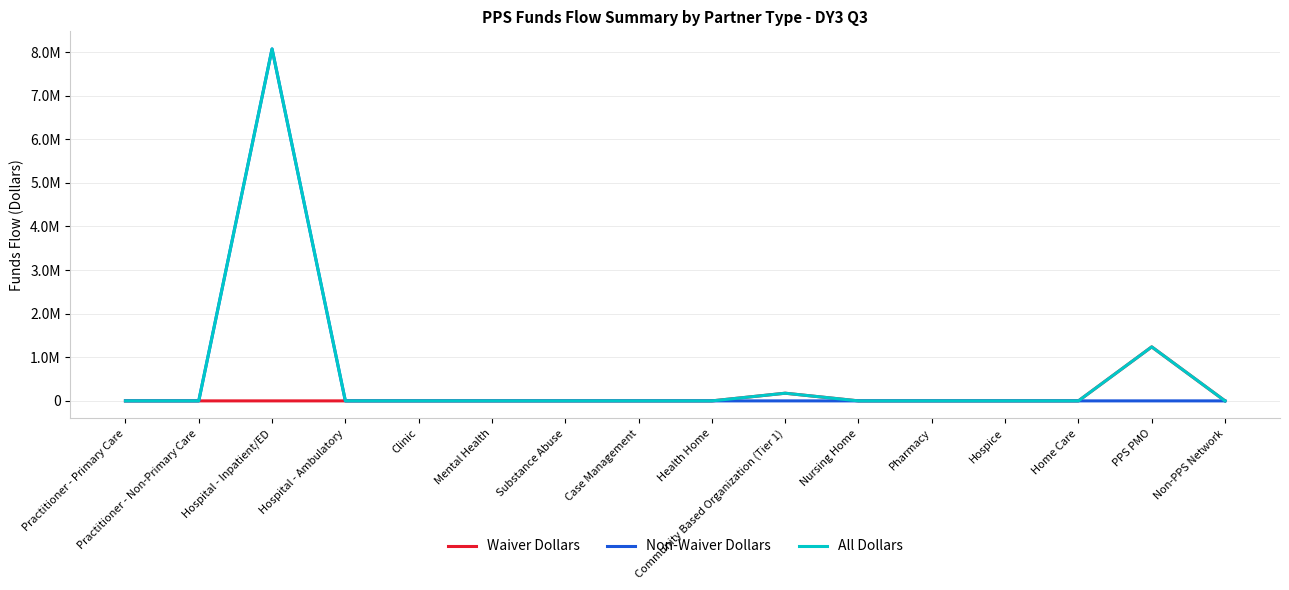

What is the sum of all All Dollars values?

9487745.5